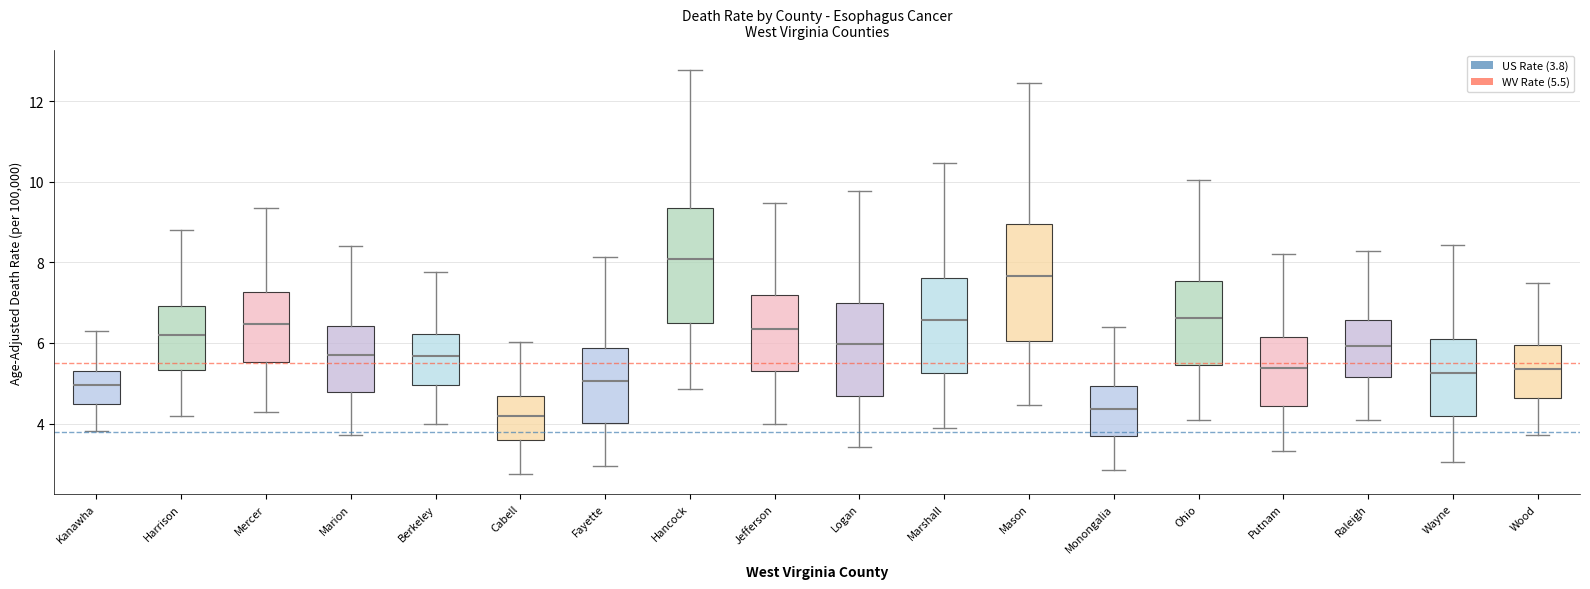

Reading left to right, transcribe this box plot: for each box, give where its median line is, the range the box spans, and where its two whiskers end, as read against the y-axis. The values are not printed on the chart, so give them approximately, as read against the axis.

Kanawha: median 5.0, box 4.4 to 5.4, whiskers 3.8 to 6.4
Harrison: median 6.2, box 5.4 to 7.0, whiskers 4.2 to 8.8
Mercer: median 6.4, box 5.6 to 7.2, whiskers 4.2 to 9.4
Marion: median 5.6, box 4.8 to 6.4, whiskers 3.8 to 8.4
Berkeley: median 5.6, box 5.0 to 6.2, whiskers 4.0 to 7.8
Cabell: median 4.2, box 3.6 to 4.6, whiskers 2.8 to 6.0
Fayette: median 5.0, box 4.0 to 5.8, whiskers 3.0 to 8.2
Hancock: median 8.0, box 6.4 to 9.4, whiskers 4.8 to 12.8
Jefferson: median 6.4, box 5.2 to 7.2, whiskers 4.0 to 9.4
Logan: median 6.0, box 4.6 to 7.0, whiskers 3.4 to 9.8
Marshall: median 6.6, box 5.2 to 7.6, whiskers 3.8 to 10.4
Mason: median 7.6, box 6.0 to 9.0, whiskers 4.4 to 12.4
Monongalia: median 4.4, box 3.6 to 5.0, whiskers 2.8 to 6.4
Ohio: median 6.6, box 5.4 to 7.6, whiskers 4.0 to 10.0
Putnam: median 5.4, box 4.4 to 6.2, whiskers 3.4 to 8.2
Raleigh: median 6.0, box 5.2 to 6.6, whiskers 4.0 to 8.2
Wayne: median 5.2, box 4.2 to 6.2, whiskers 3.0 to 8.4
Wood: median 5.4, box 4.6 to 6.0, whiskers 3.8 to 7.4